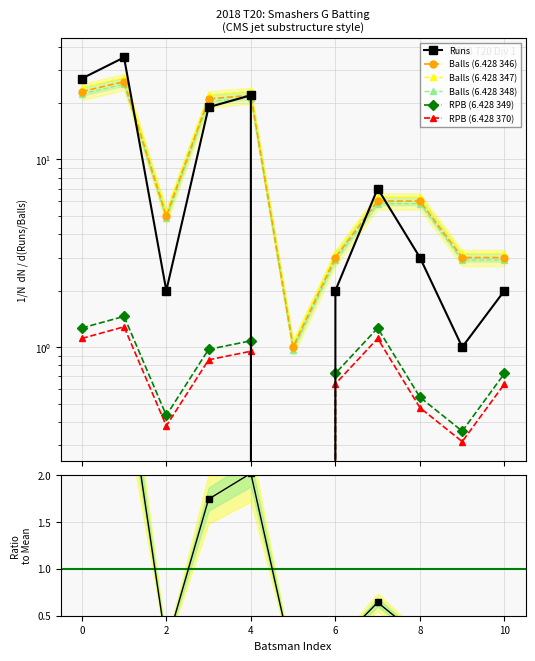

In Balls Faced, how many points are higher than both neighbors (excluding endpoints)?

2